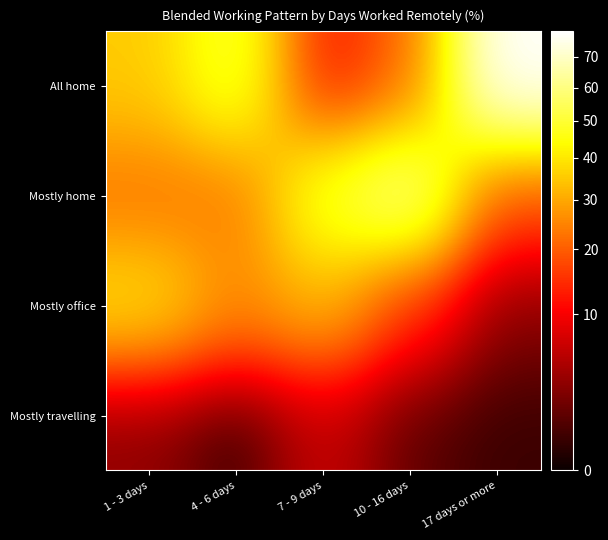

Which series has the largest range (max minus min)?

All home